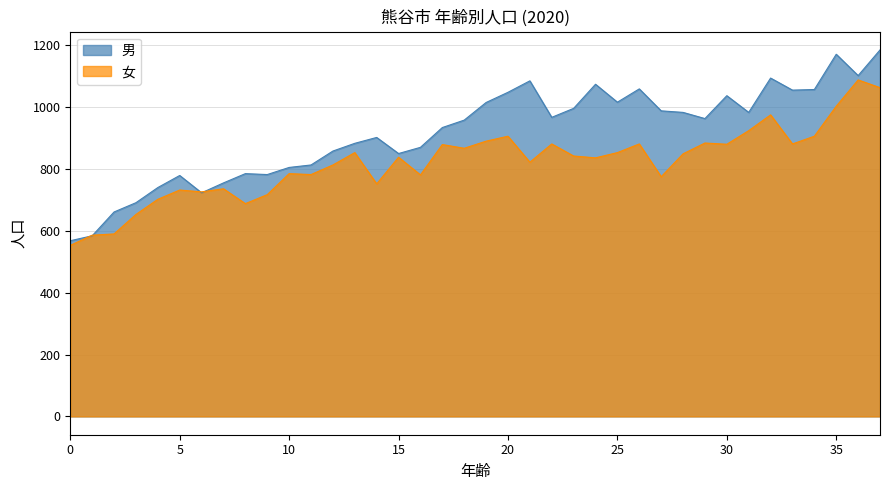

True or false: 男 has a value of 295 at 13.

False